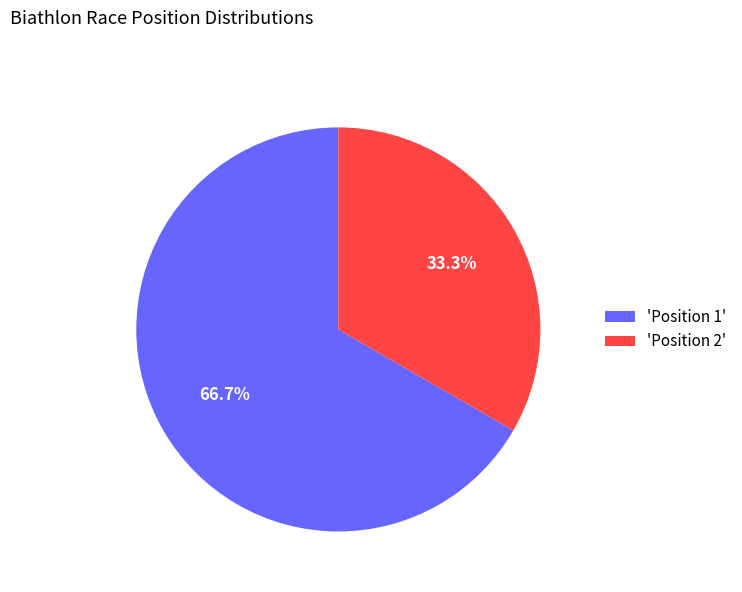

Does 'Position 1' represent more than half of the total?

Yes